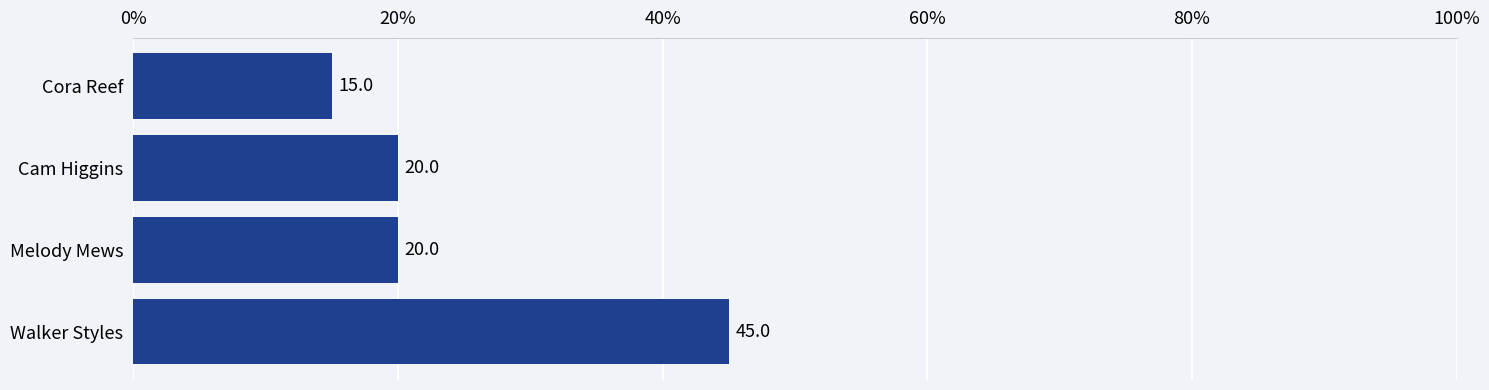

The chart shows a value of 20 at Cam Higgins. True or false?

True